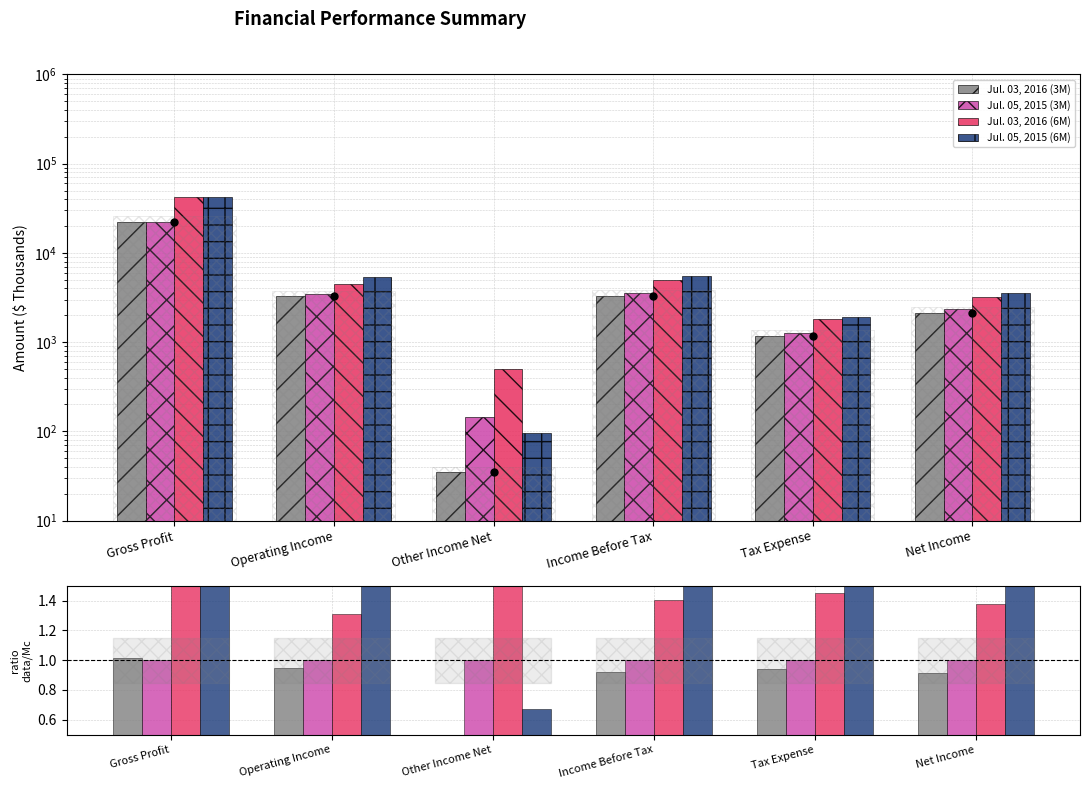

What are all the series names shown in the legend?

Jul. 03, 2016 (3M), Jul. 05, 2015 (3M), Jul. 03, 2016 (6M), Jul. 05, 2015 (6M)